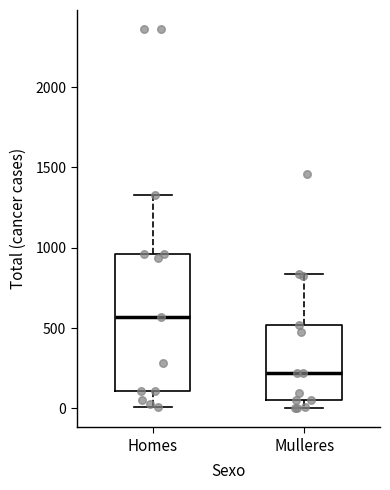

Where does the lower whisker of the box for Mulleres end on the y-axis? The values are not printed on the chart, so give them approximately, as read against the axis.

0